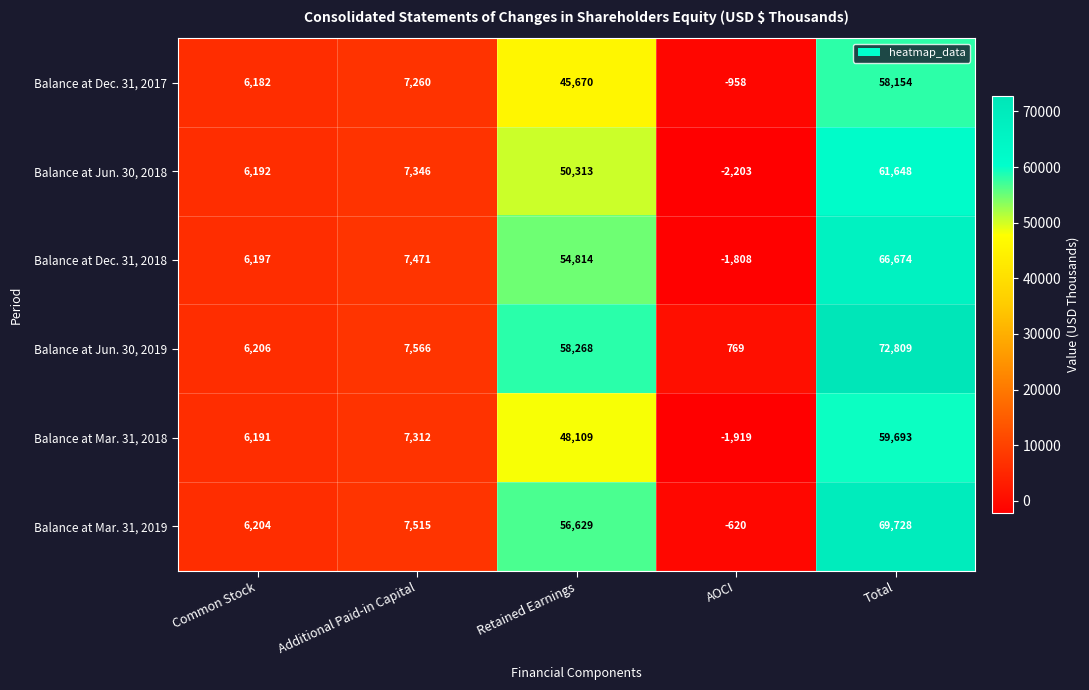

Which series has the widest spread of values?

Balance at Jun. 30, 2019